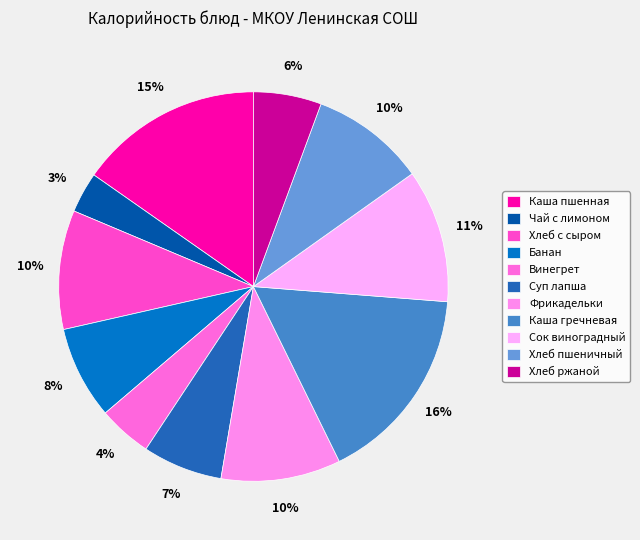

Is there any slice that represents more than half of the pie?

No